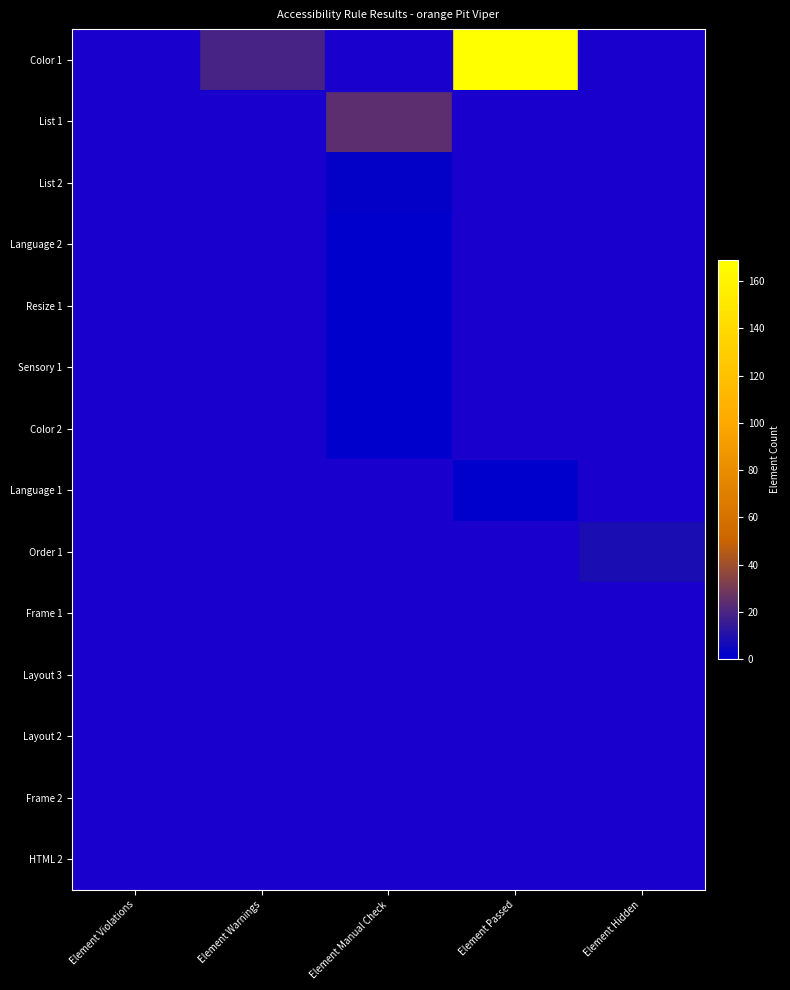

At Element Hidden, list the series in order from smallest to largest.

Color 1, List 1, List 2, Language 2, Resize 1, Sensory 1, Color 2, Language 1, Frame 1, Layout 3, Layout 2, Frame 2, HTML 2, Order 1